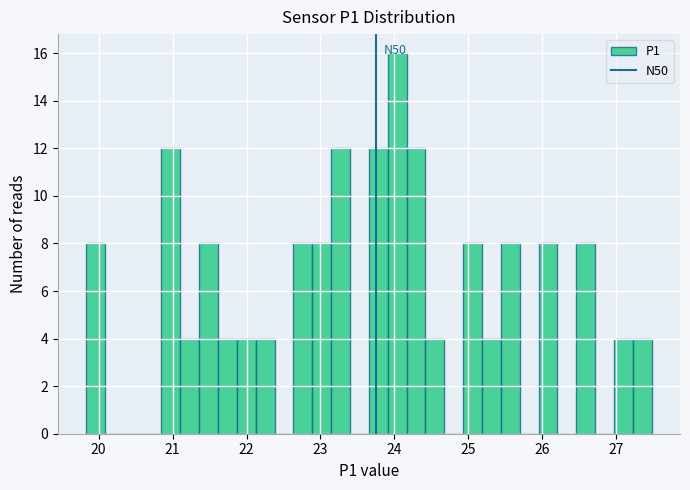

Read against the x-axis, roughly where is the centre of the tallest bar?

24.0